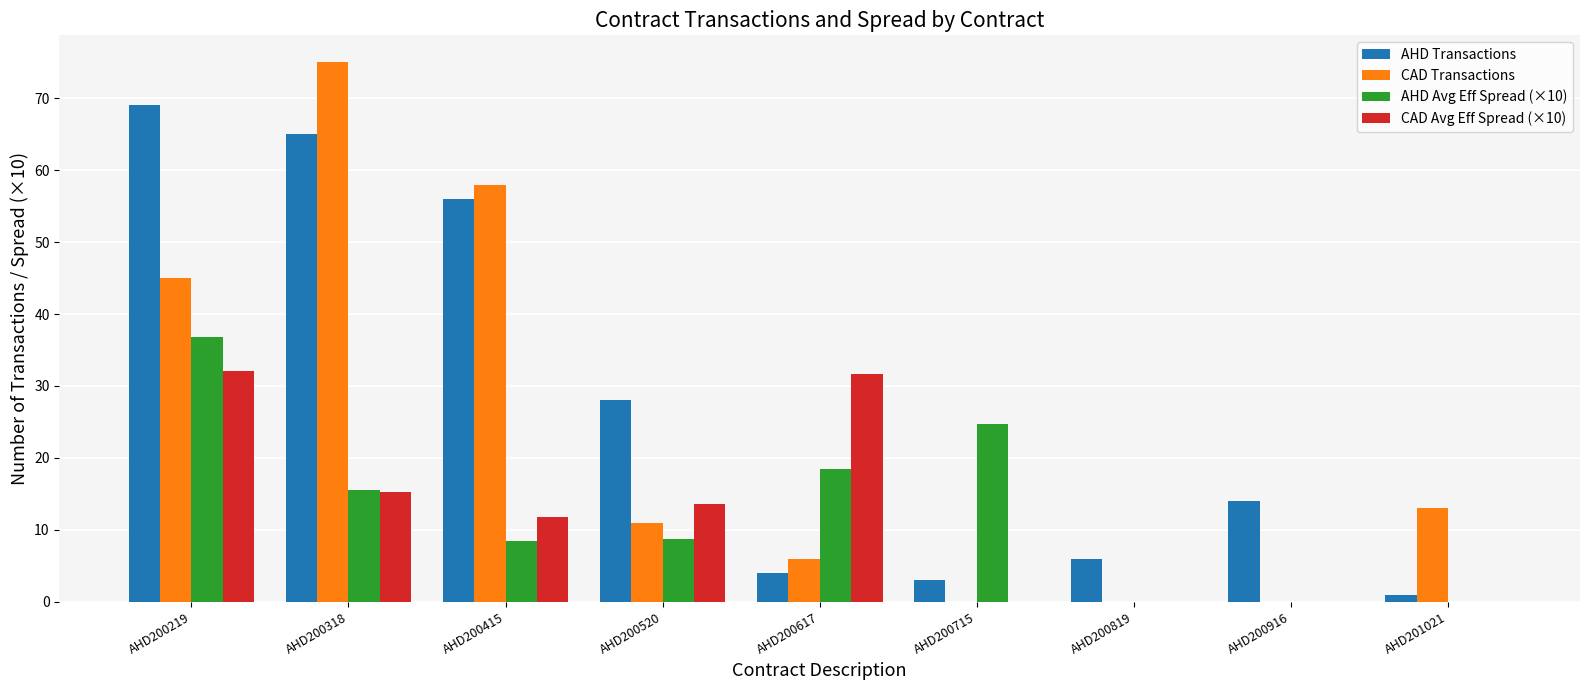

At which category is the sum across all series the highest?

AHD200219